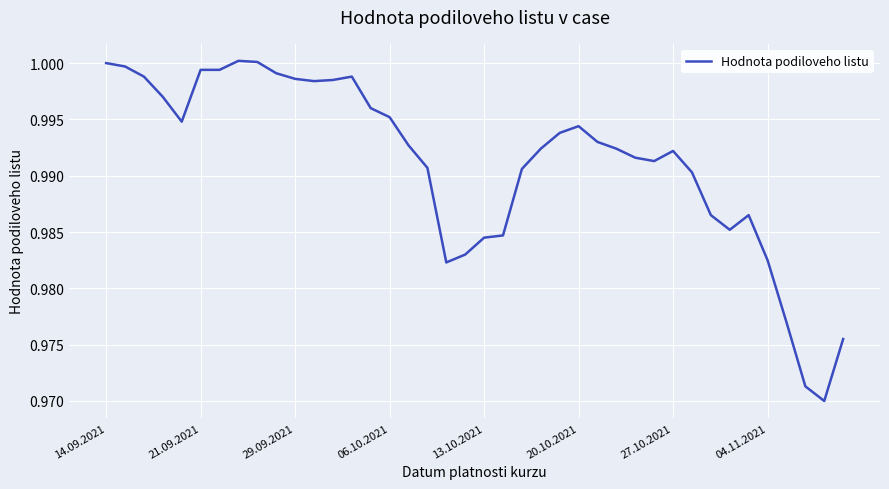

True or false: the data shows 1.5 at 13.10.2021.

False